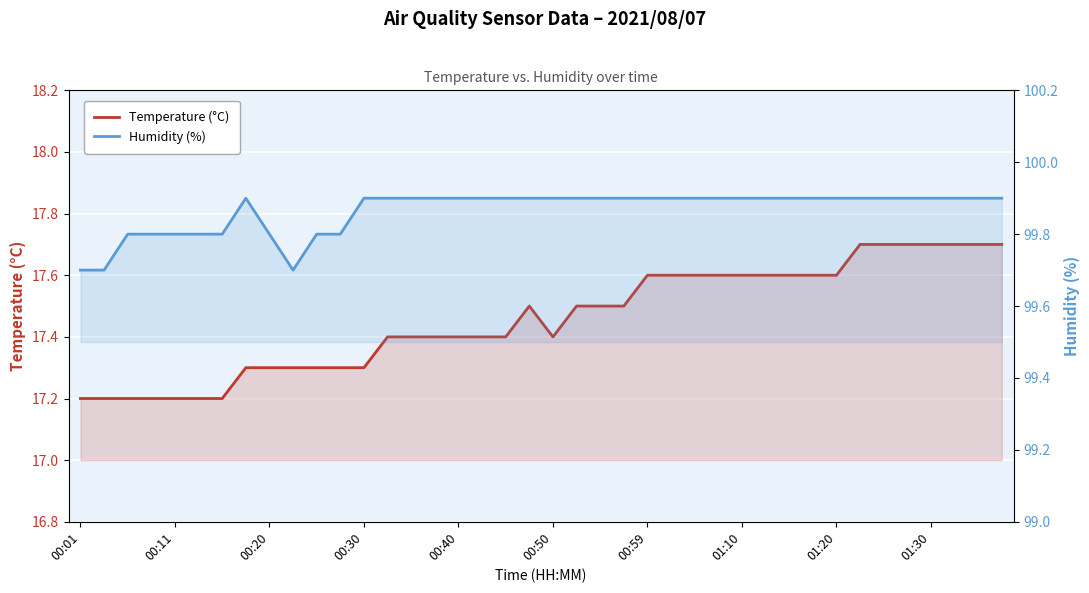

True or false: Humidity (%) and Temperature (°C) intersect in this chart.

False